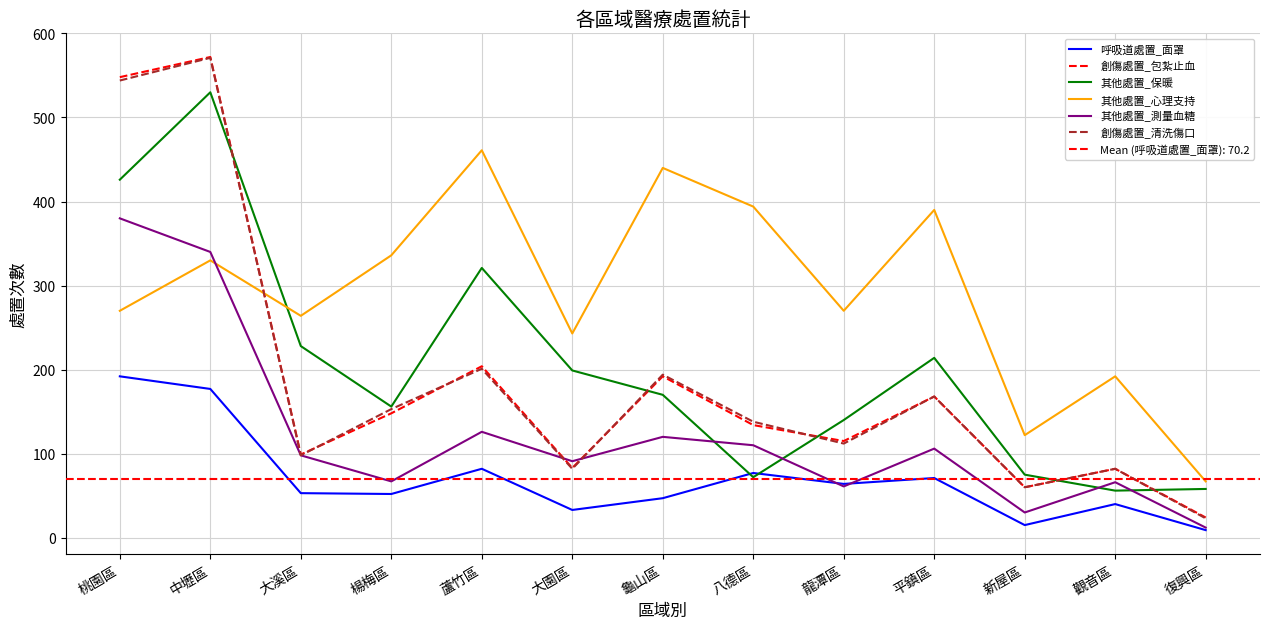

What position from the left is 中壢區?

2